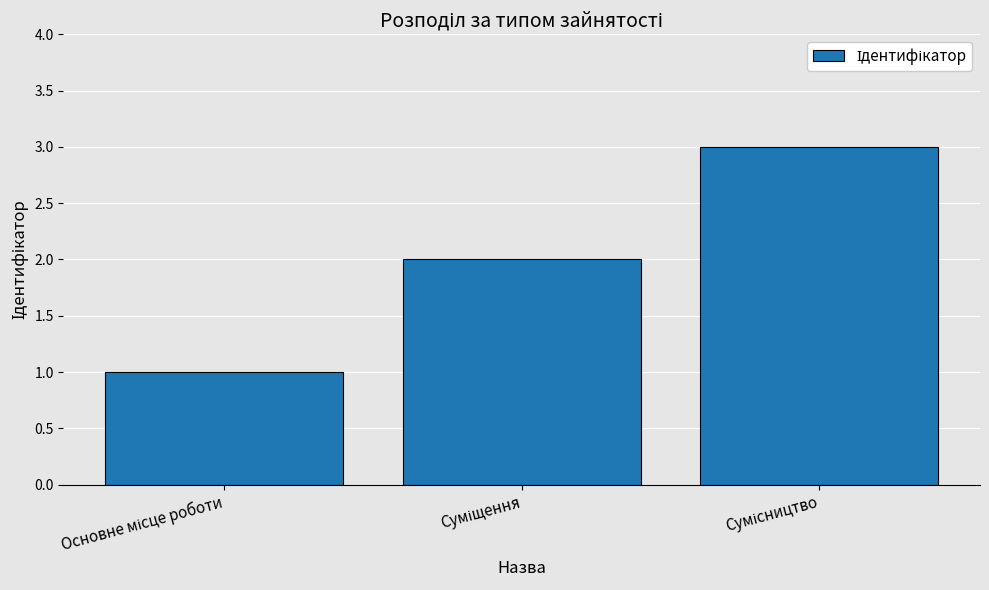

What is the maximum value shown in the chart?

3